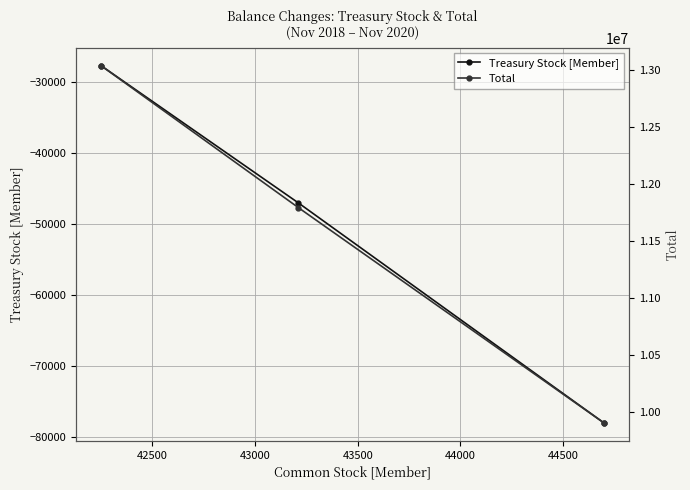

Reading right to left, extract all data points from this chart.

Treasury Stock [Member]: -78054	-47058	-27735
Total: 9906745	11793582	13037075